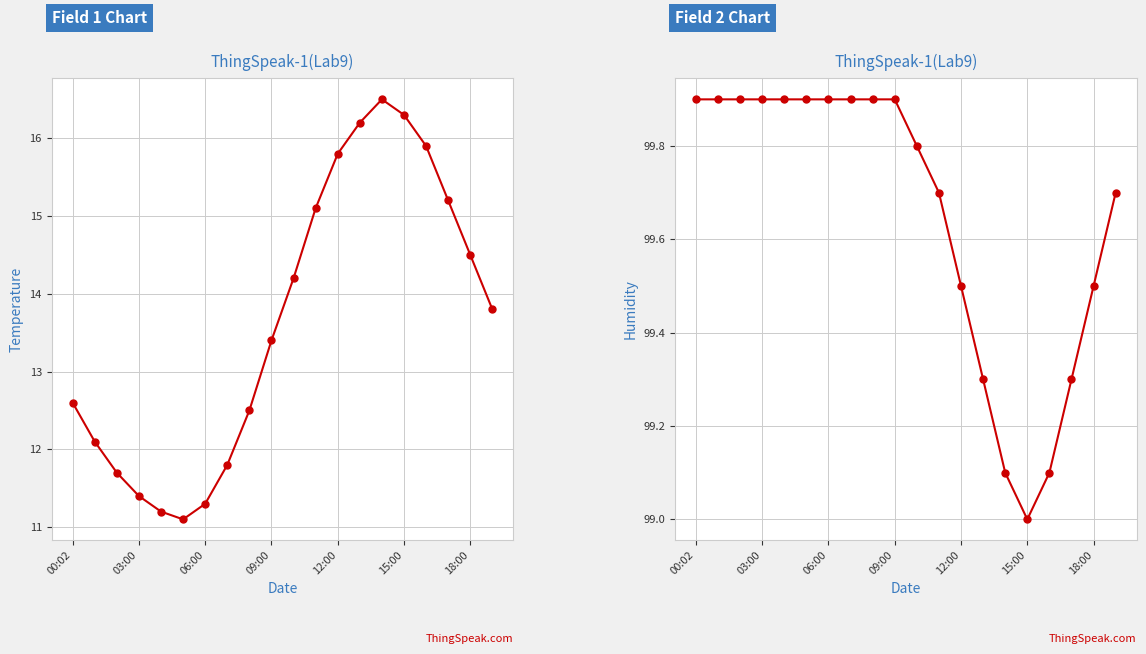

Reading left to right, list all the values displayed in this chart.

temperature: 12.6	12.1	11.7	11.4	11.2	11.1	11.3	11.8	12.5	13.4	14.2	15.1	15.8	16.2	16.5	16.3	15.9	15.2	14.5	13.8
humidity: 99.9	99.9	99.9	99.9	99.9	99.9	99.9	99.9	99.9	99.9	99.8	99.7	99.5	99.3	99.1	99.0	99.1	99.3	99.5	99.7